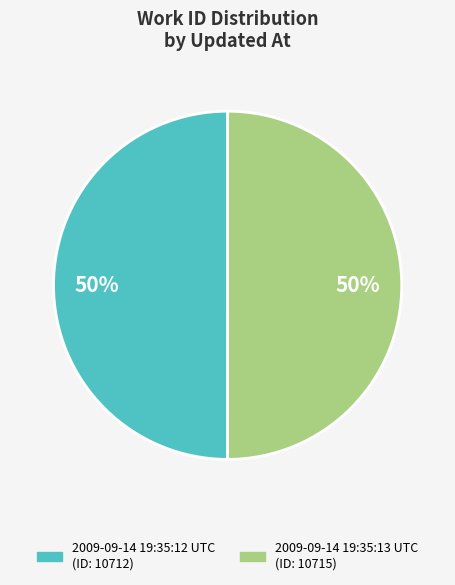

How many slices are in this pie chart?

2